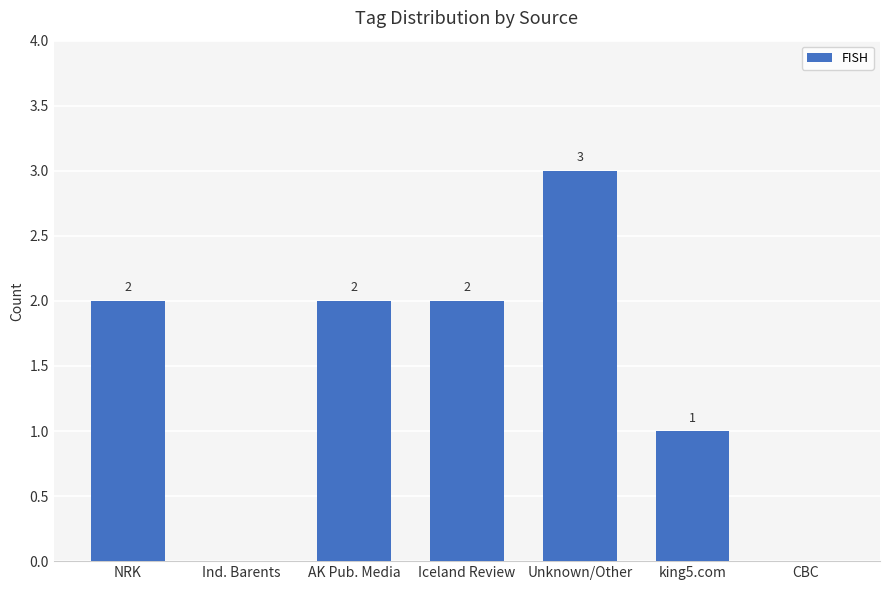

What value does the data have at NRK?

2